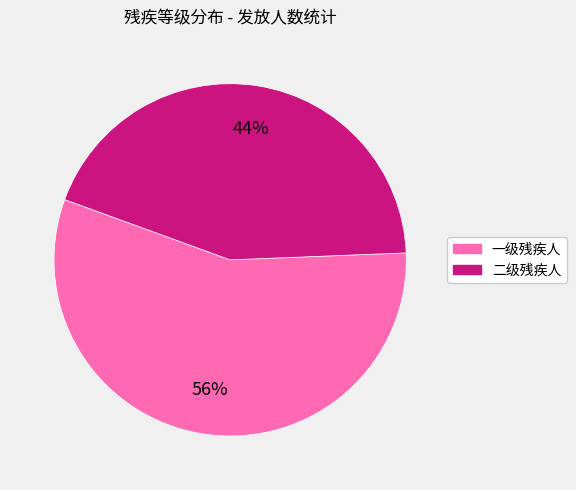

Between 二级残疾人 and 一级残疾人, which is larger?

一级残疾人